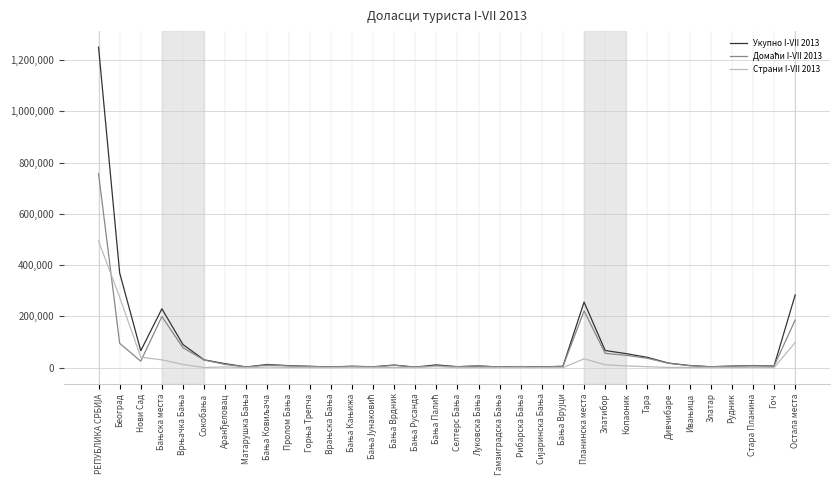

What is the greatest value displayed?

1250493